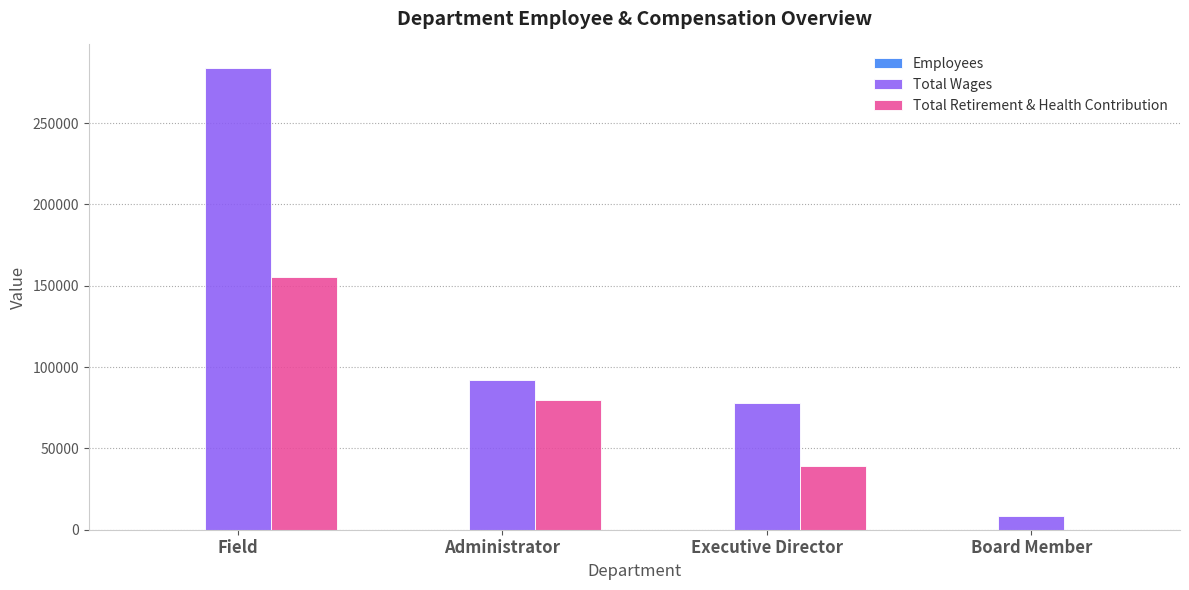

What is the spread (max minus min) of values at Executive Director?

78114